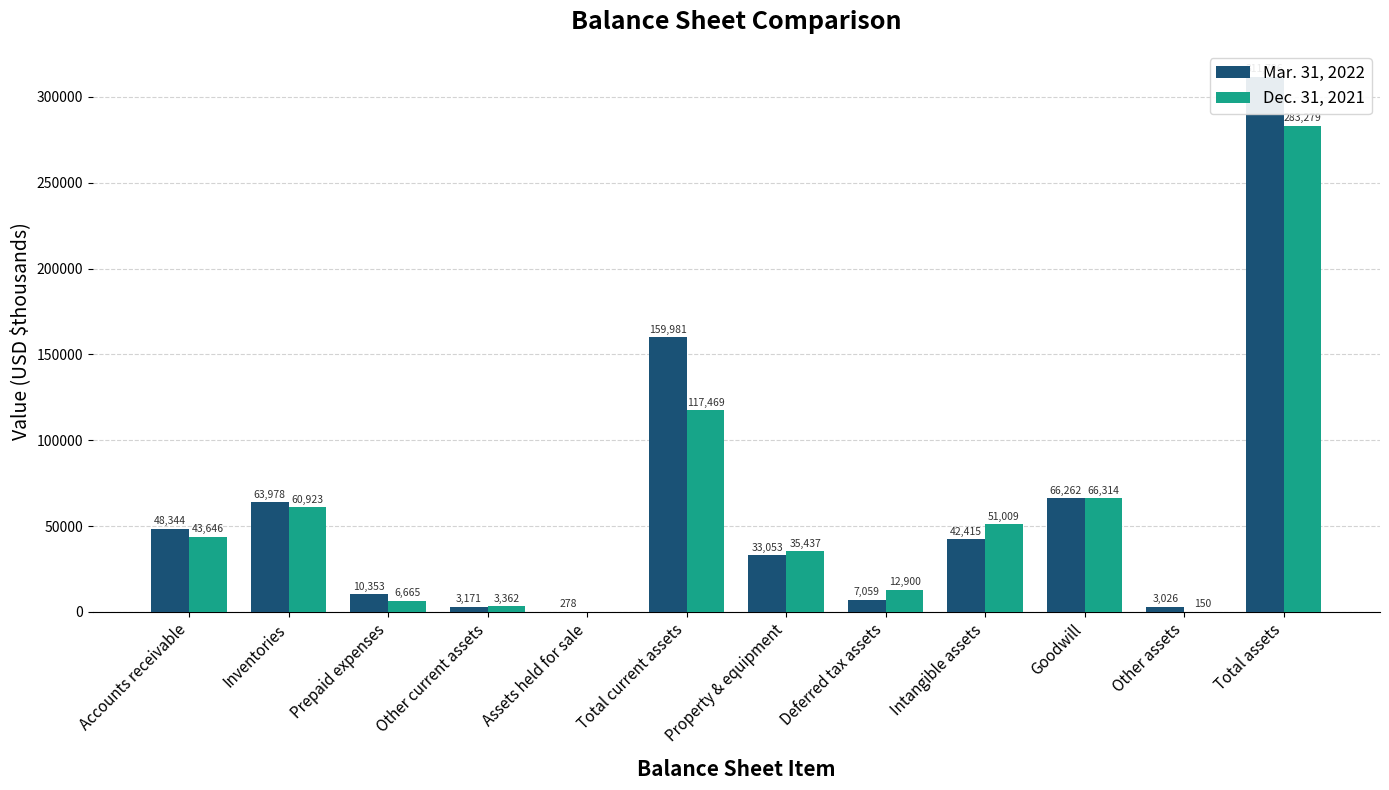

List the series in order of their overall mean, lowest first.

Dec. 31, 2021, Mar. 31, 2022